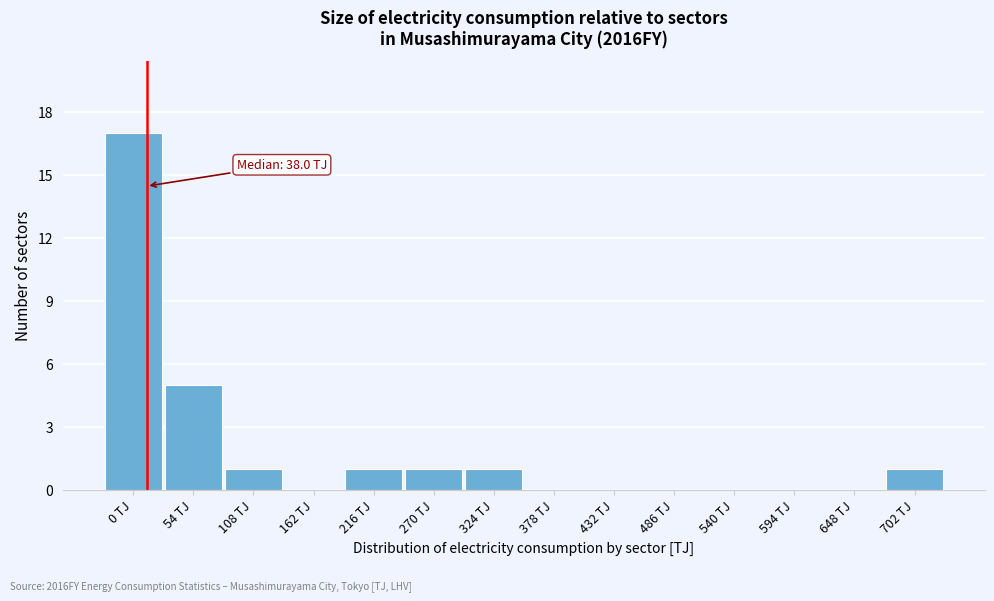

Reading left to right, what are all the values shown in this chart?

0 TJ=17	54 TJ=5	108 TJ=1	162 TJ=0	216 TJ=1	270 TJ=1	324 TJ=1	378 TJ=0	432 TJ=0	486 TJ=0	540 TJ=0	594 TJ=0	648 TJ=0	702 TJ=1